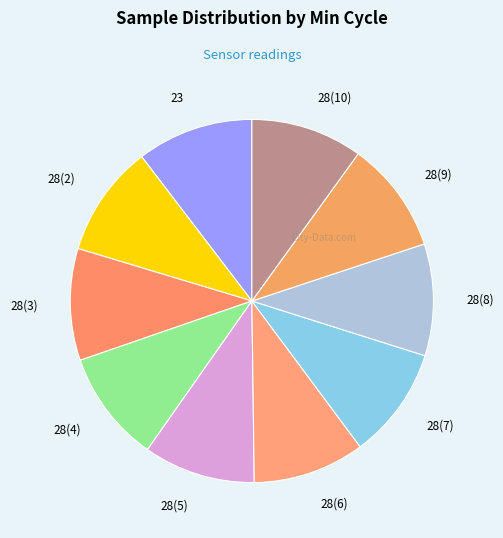

Approximately how many times larger is the value at 28(2) compared to 28(6)?

1.0